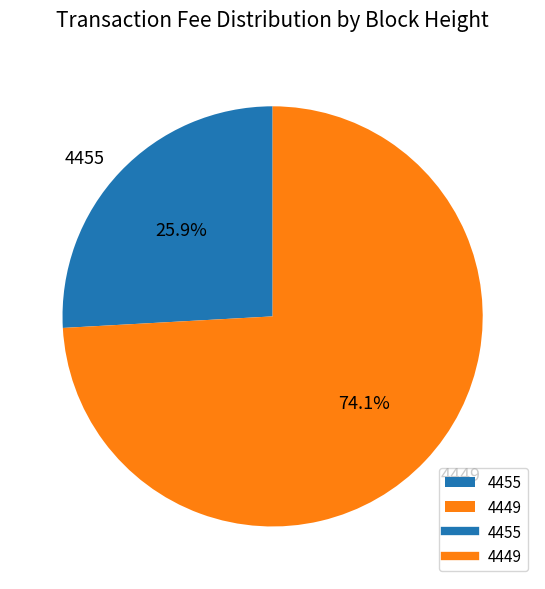

To the nearest percent, what is the difference between the 4449 and 4455 slice percentages?

48%